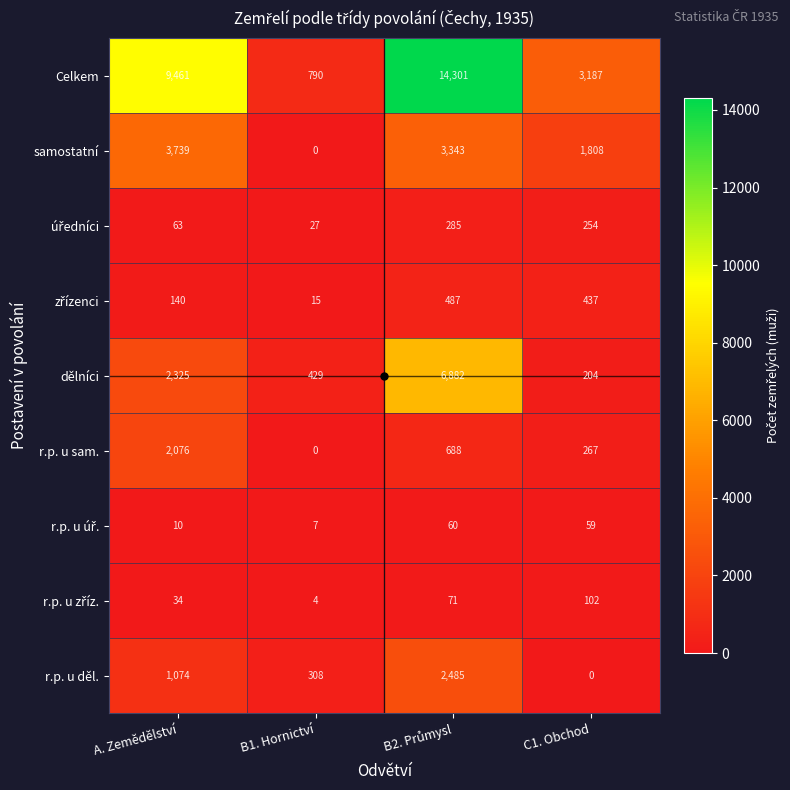

Where is r.p. u děl. nearest to the value 1242?

A. Zemědělství